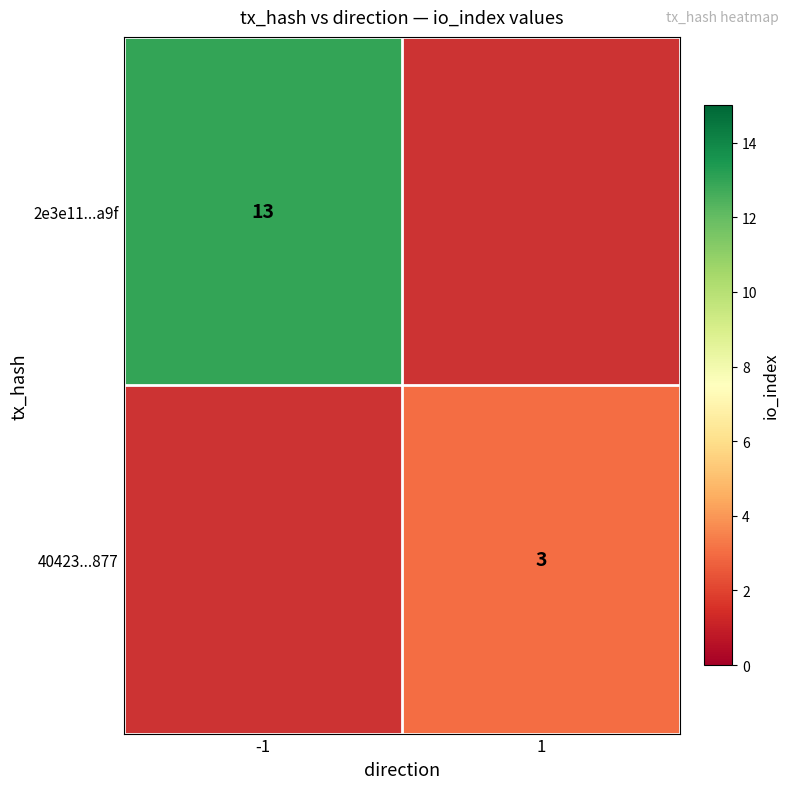

How many series are shown in this chart?

2